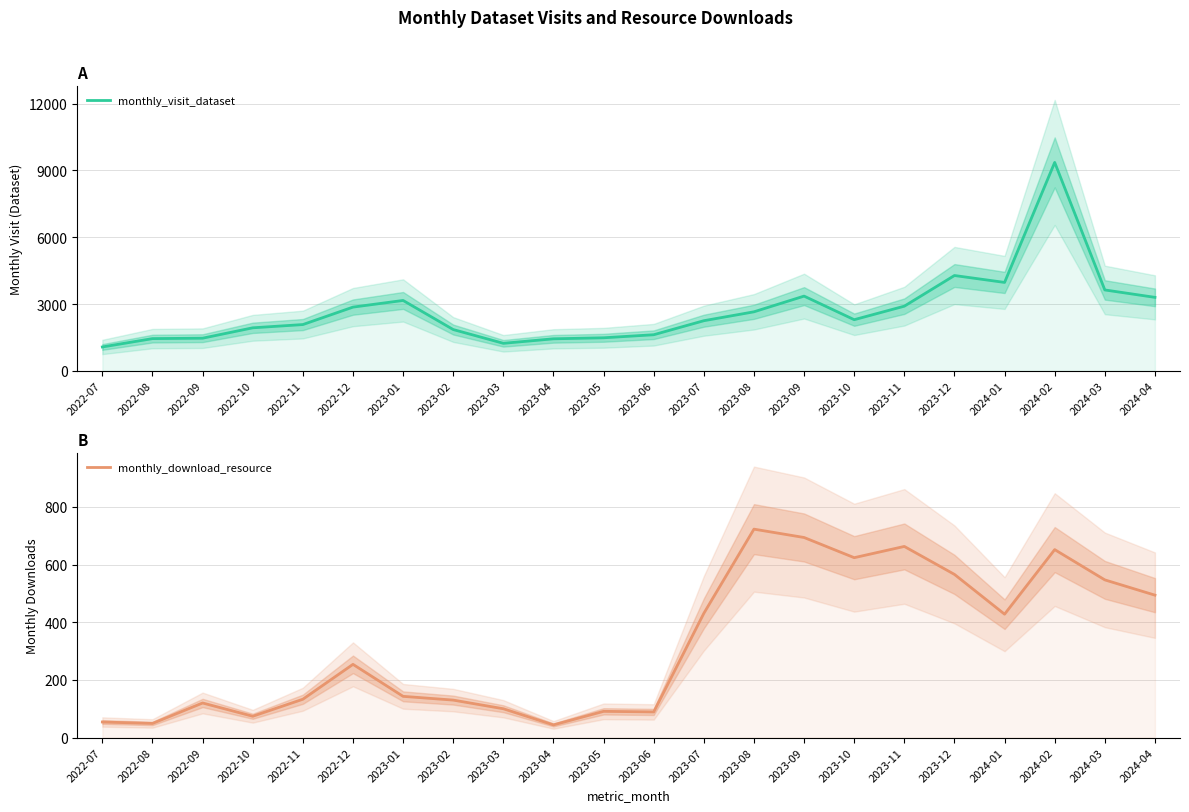

What is the minimum value for monthly_download_resource?

44